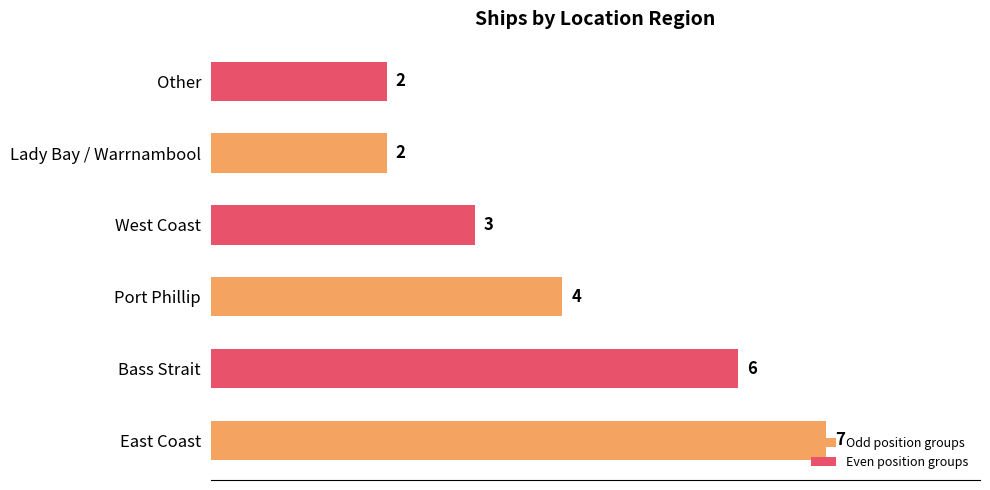

Between Bass Strait and Port Phillip, which is larger?

Bass Strait